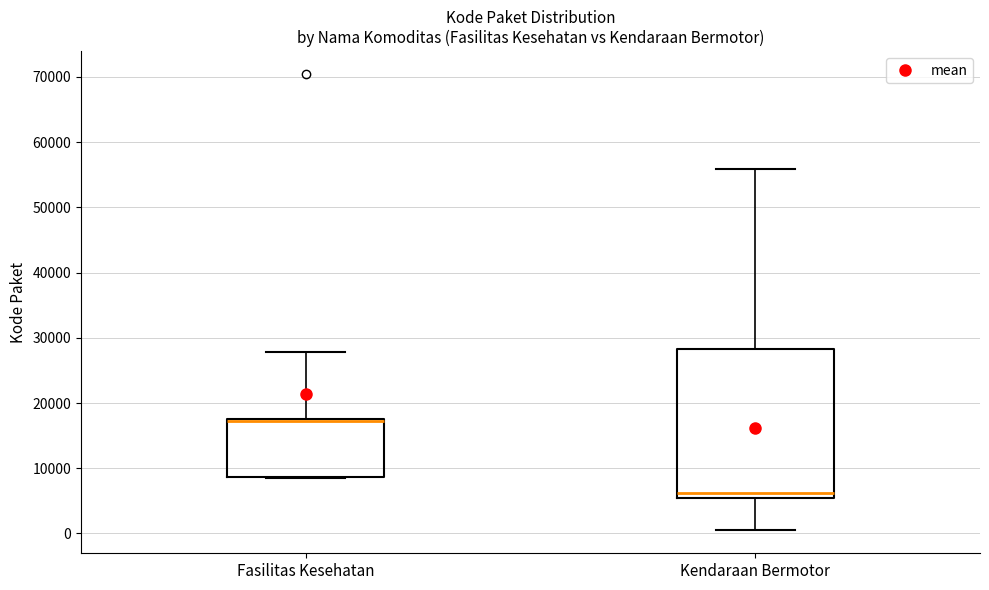

Comparing the boxes themselves (not the whiskers), which one is the tallest?

Kendaraan Bermotor